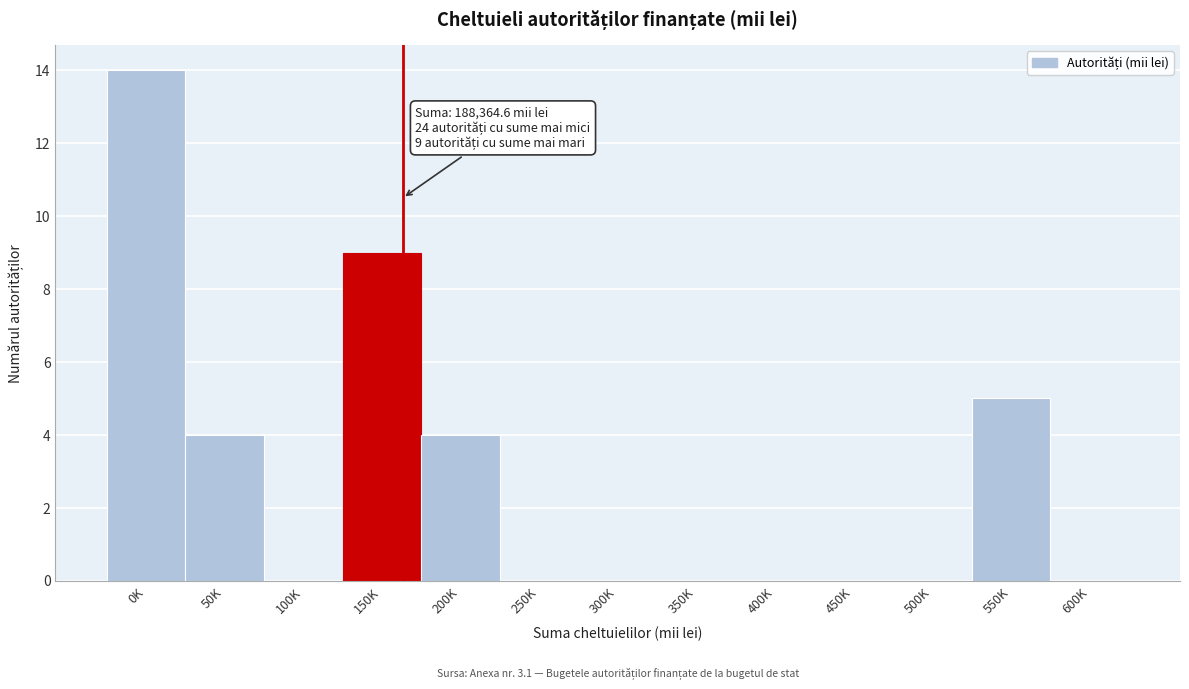

Reading left to right, what are all the values shown in this chart?

0K=14	50K=4	100K=0	150K=9	200K=4	250K=0	300K=0	350K=0	400K=0	450K=0	500K=0	550K=5	600K=0